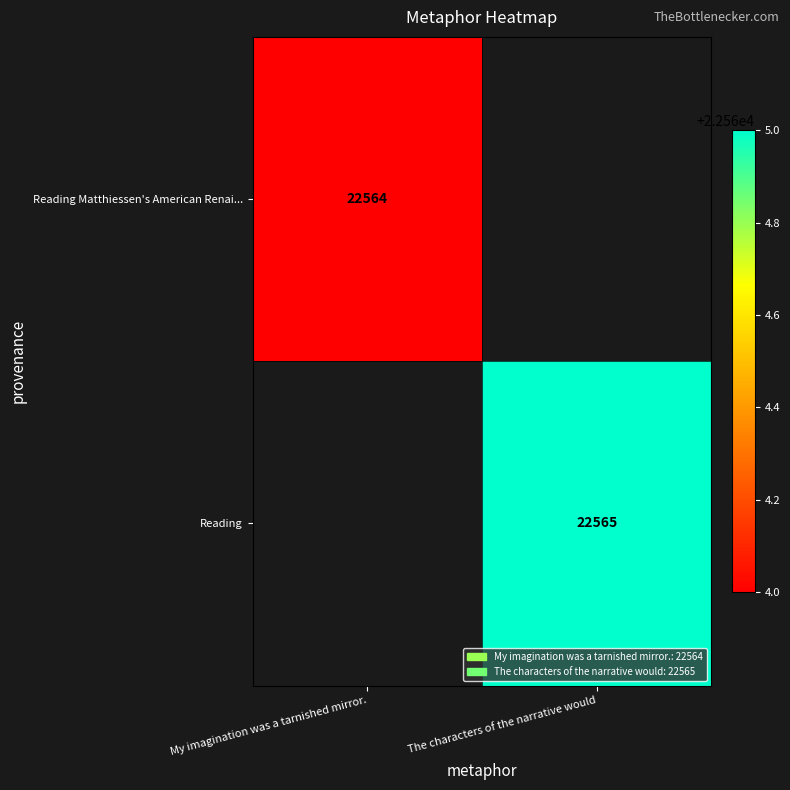

Is it true that Reading Matthiessen's American Renai... equals 22564 at My imagination was a tarnished mirror.?

True